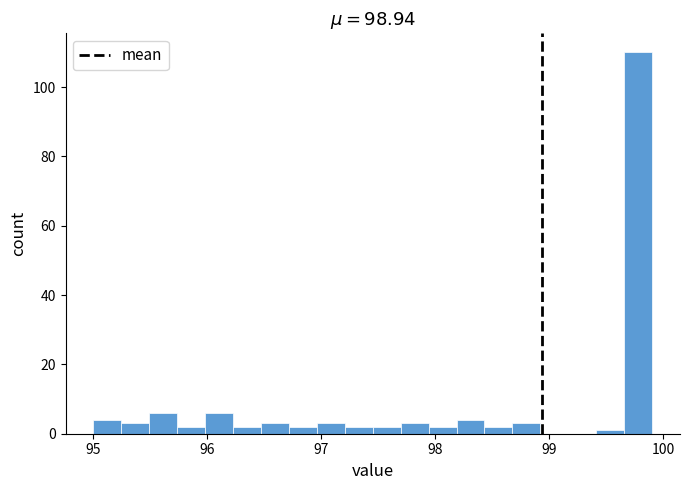

Around what value on the x-axis is the tallest bar? Give the approximate position of its centre, as read against the axis.

99.8